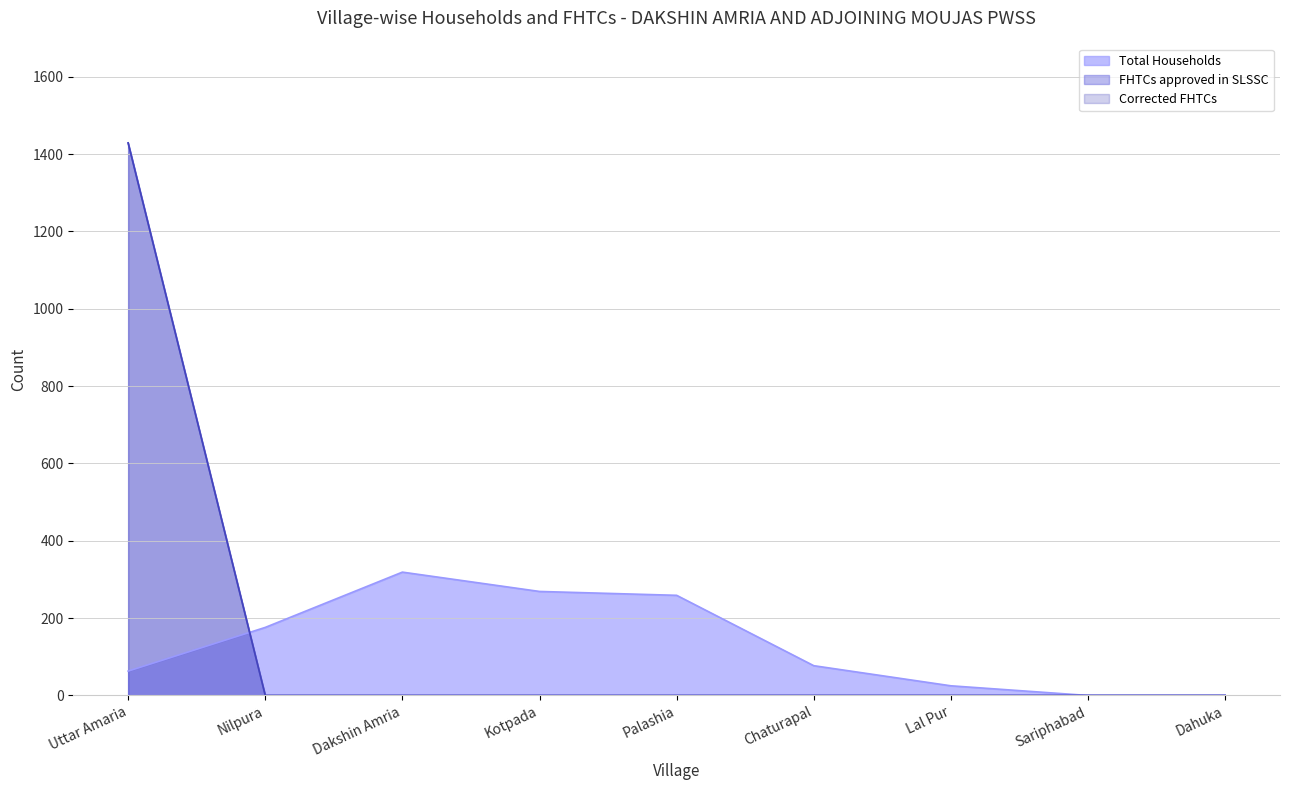

Which series has the widest spread of values?

FHTCs approved in SLSSC